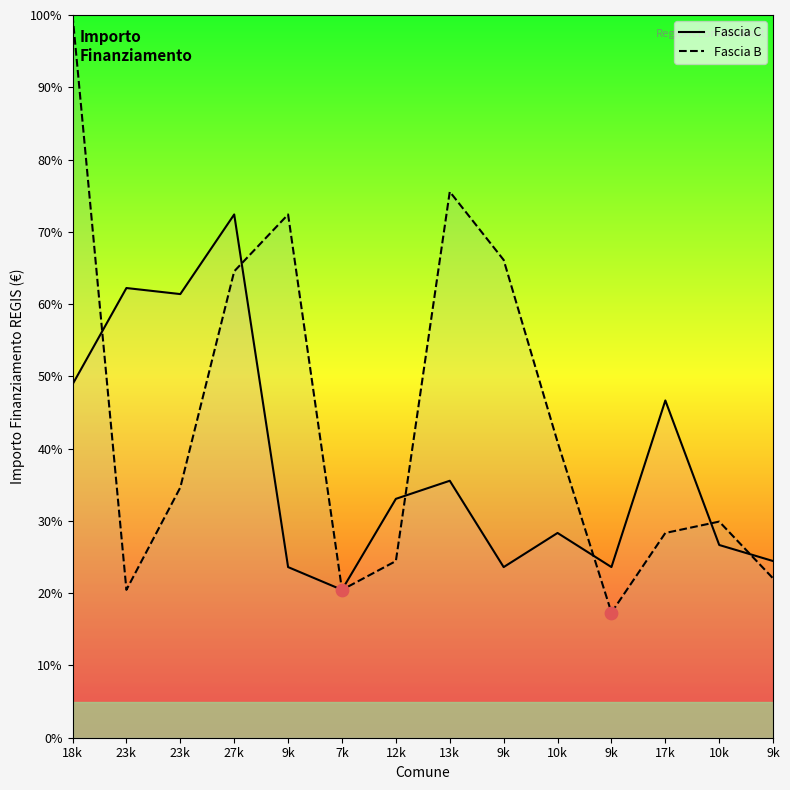

Is the value of Fascia C at 10k greater than the value of Fascia B at 9k?

No